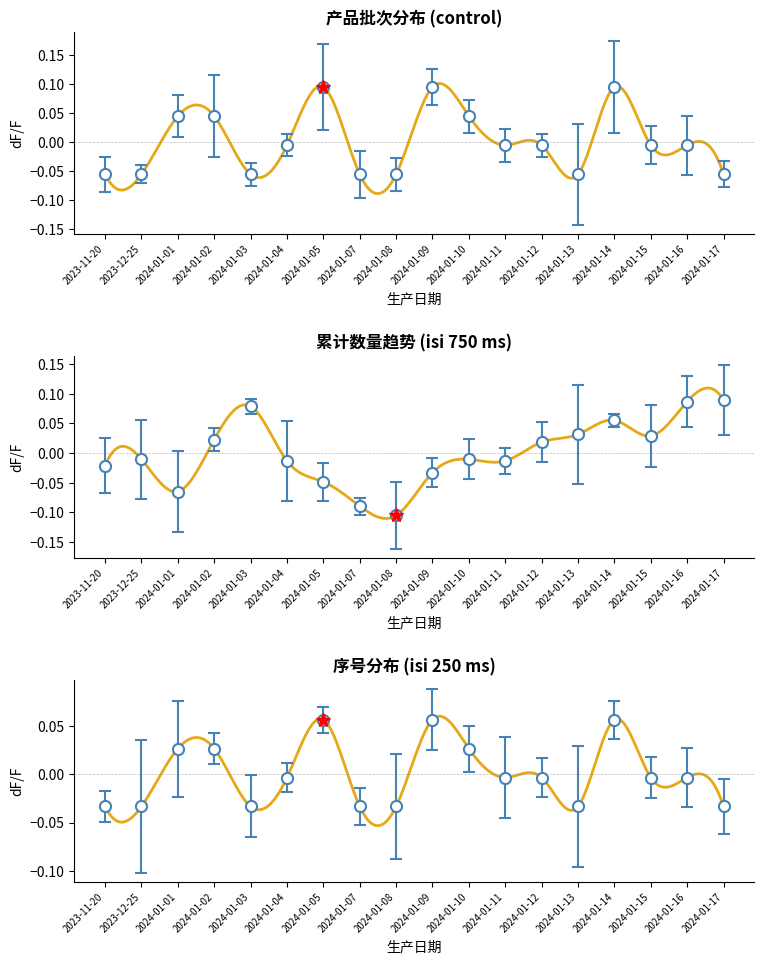

Is this an area chart (filled region under the line)?

No